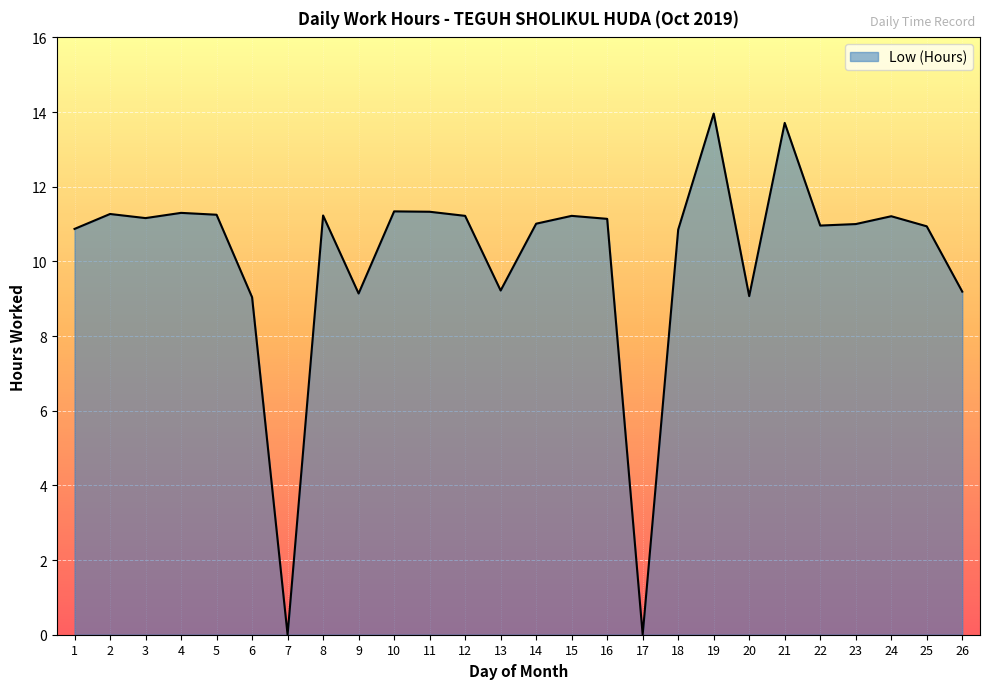

Which category has the highest value across all series?

19